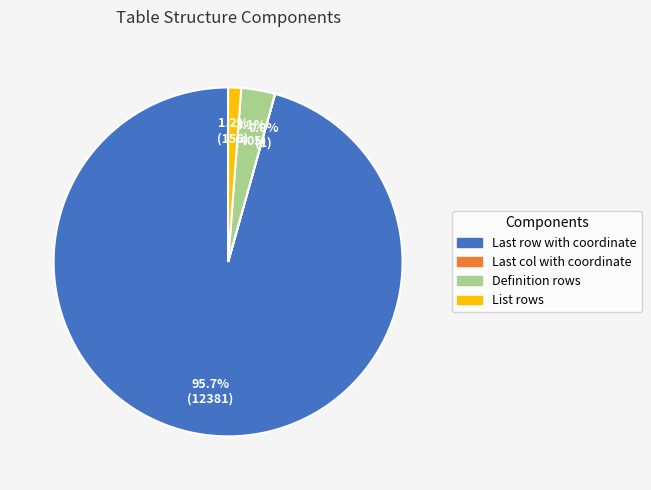

Does List rows represent more than half of the total?

No